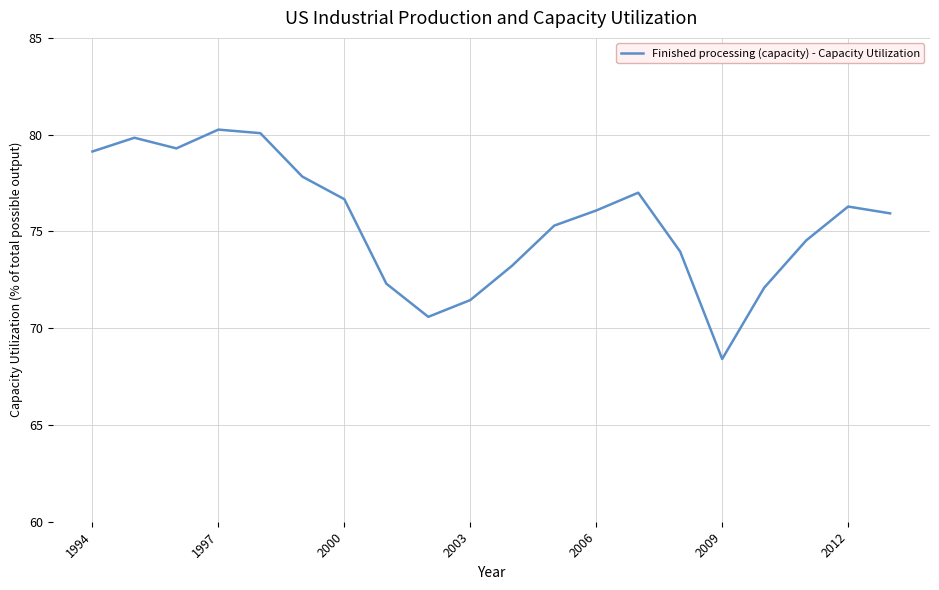

What is the greatest value displayed?

80.3